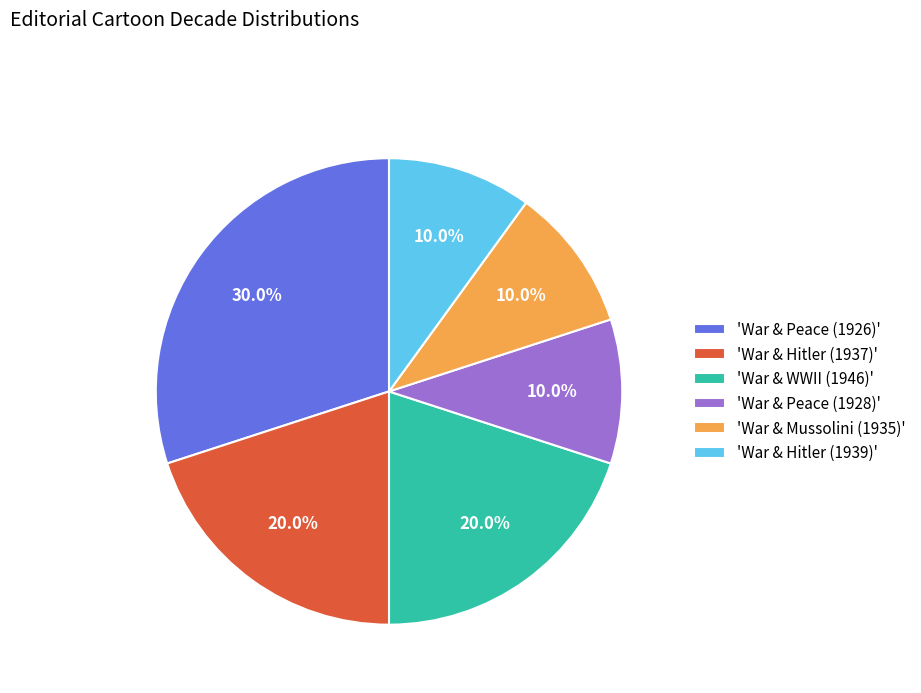

Which category has the biggest portion of the pie?

'War & Peace (1926)'